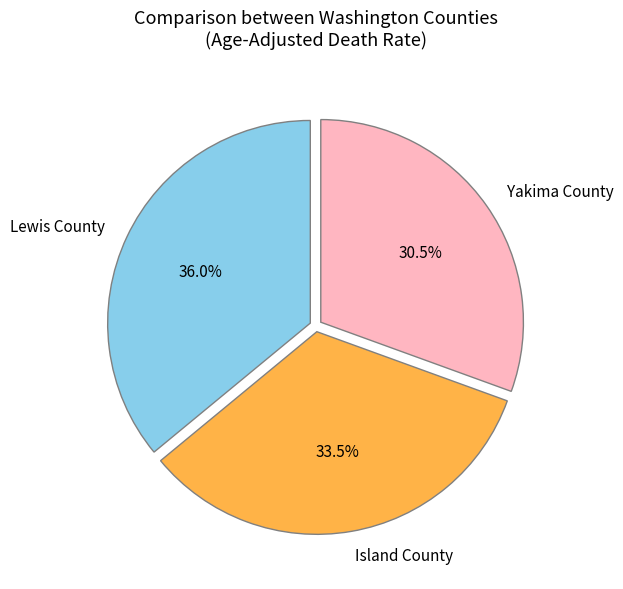

Is there any slice that represents more than half of the pie?

No